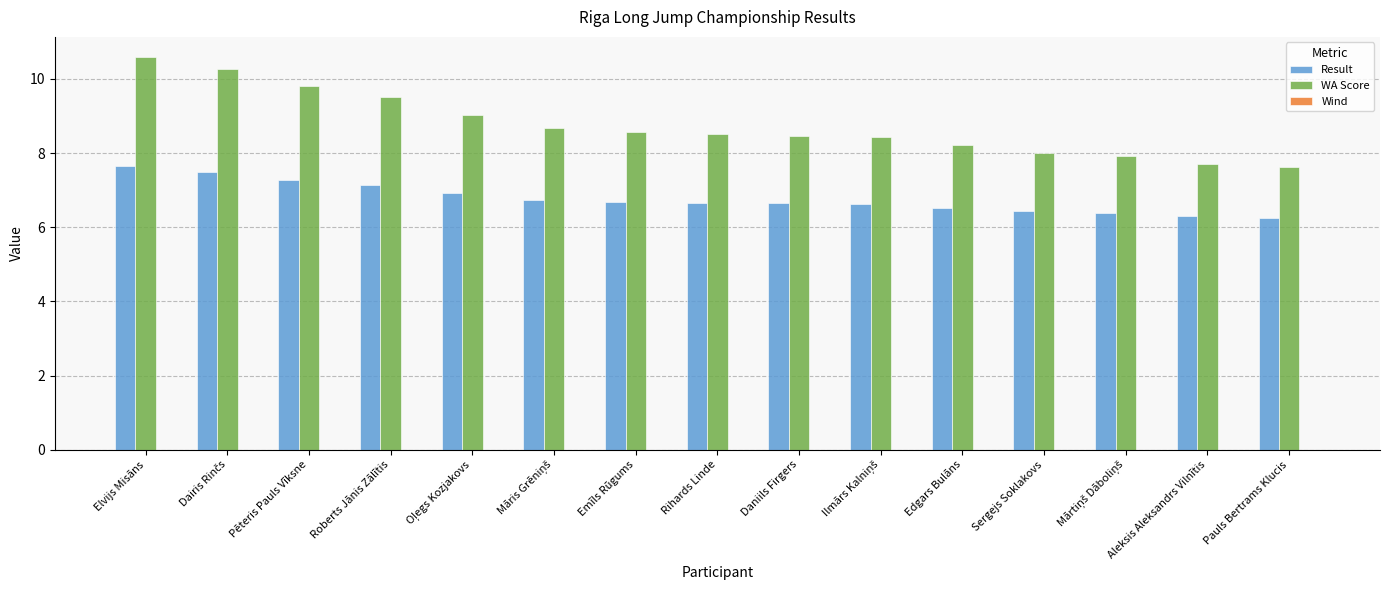

Which series has the largest range (max minus min)?

WA Score